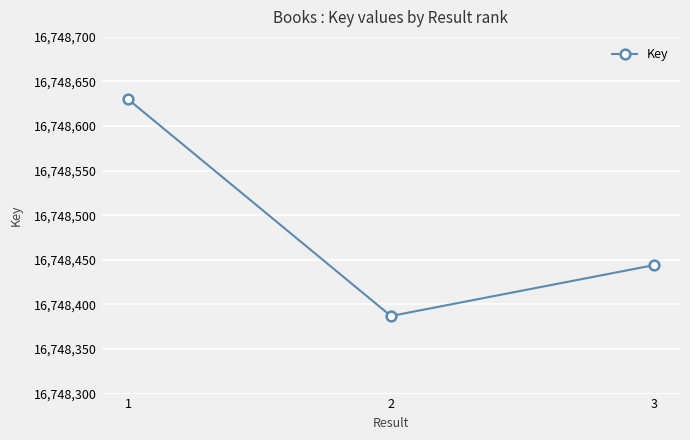

Is it true that the value at 1 is 16748630?

True